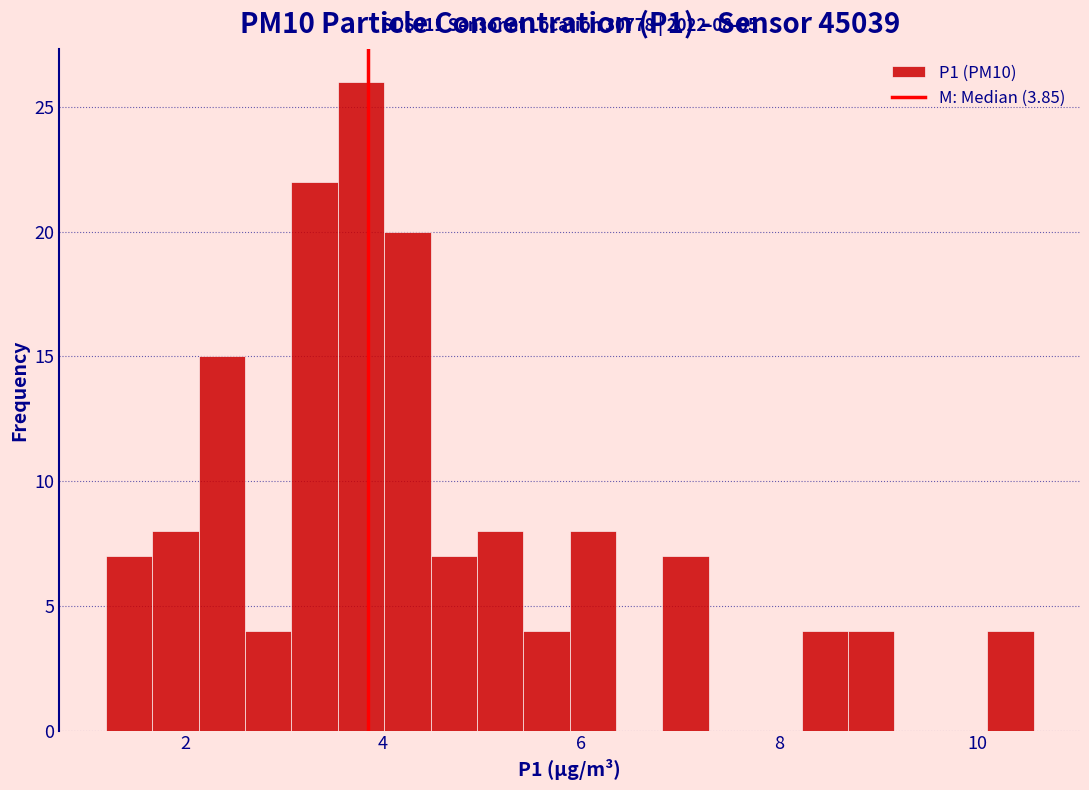

Read against the x-axis, roughly where is the centre of the tallest bar?

3.8